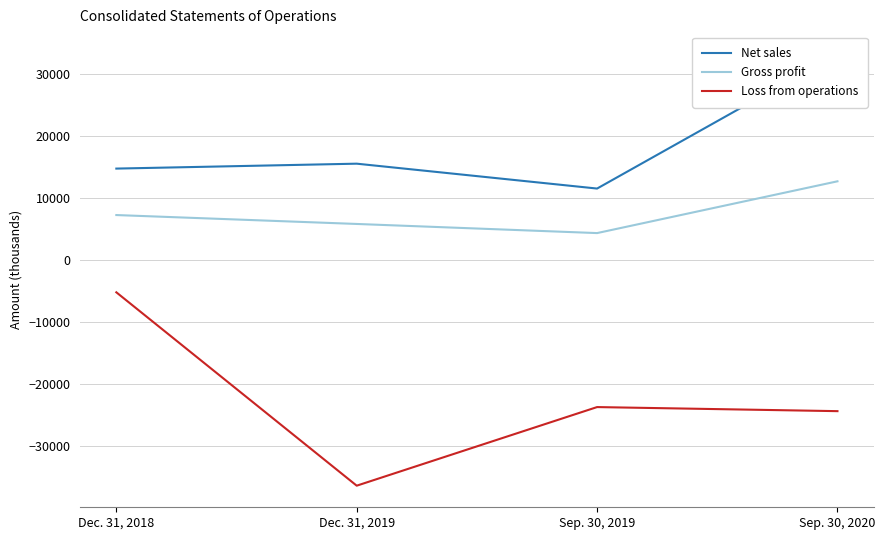

How many lines are shown in the chart?

3